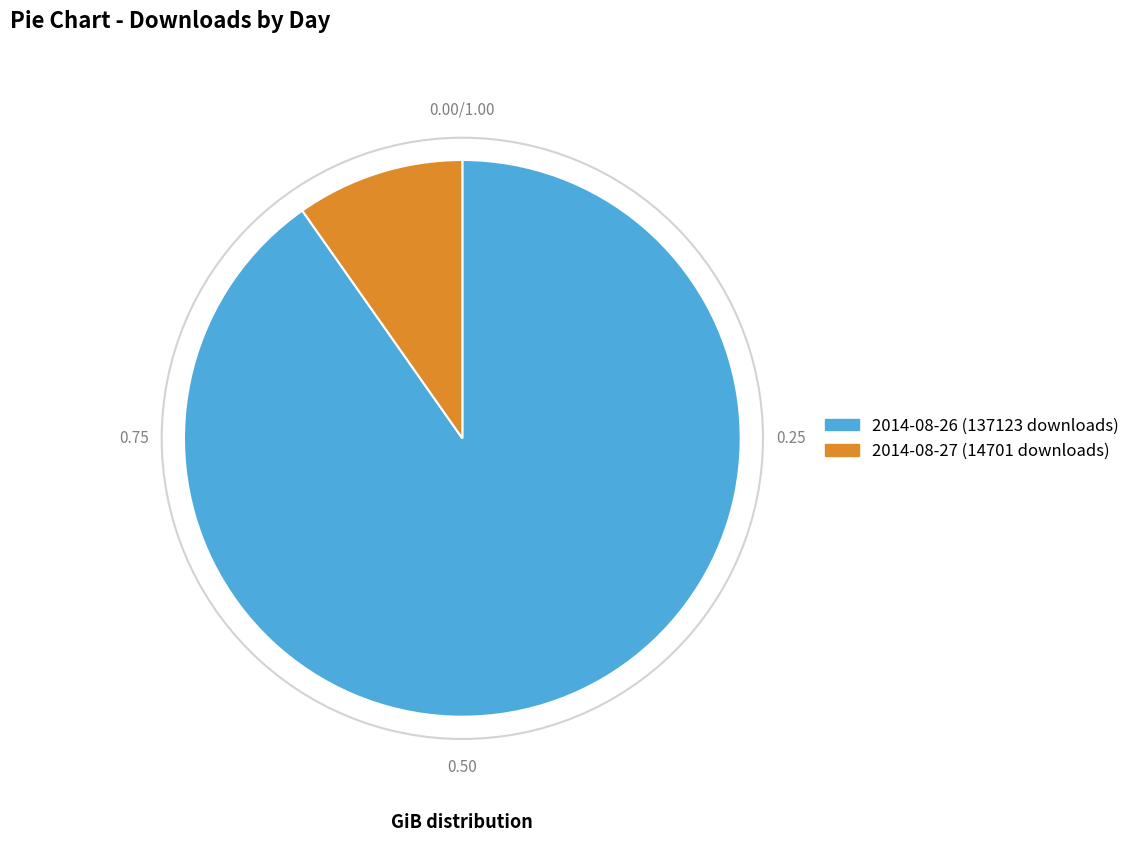

Rank the categories by value from lowest to highest.

2014-08-27 (14701 downloads), 2014-08-26 (137123 downloads)